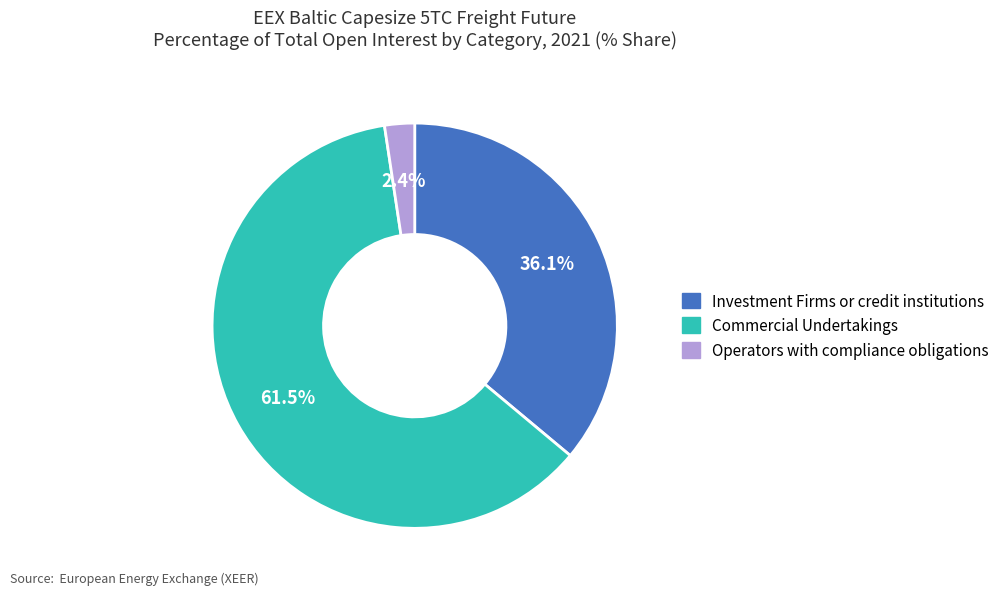

Do Commercial Undertakings and Operators with compliance obligations together represent more than half of the pie?

Yes